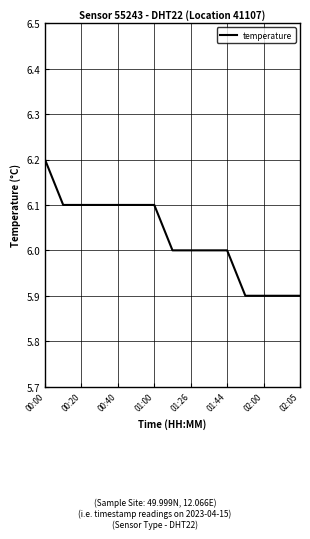

What is the greatest value displayed?

6.2